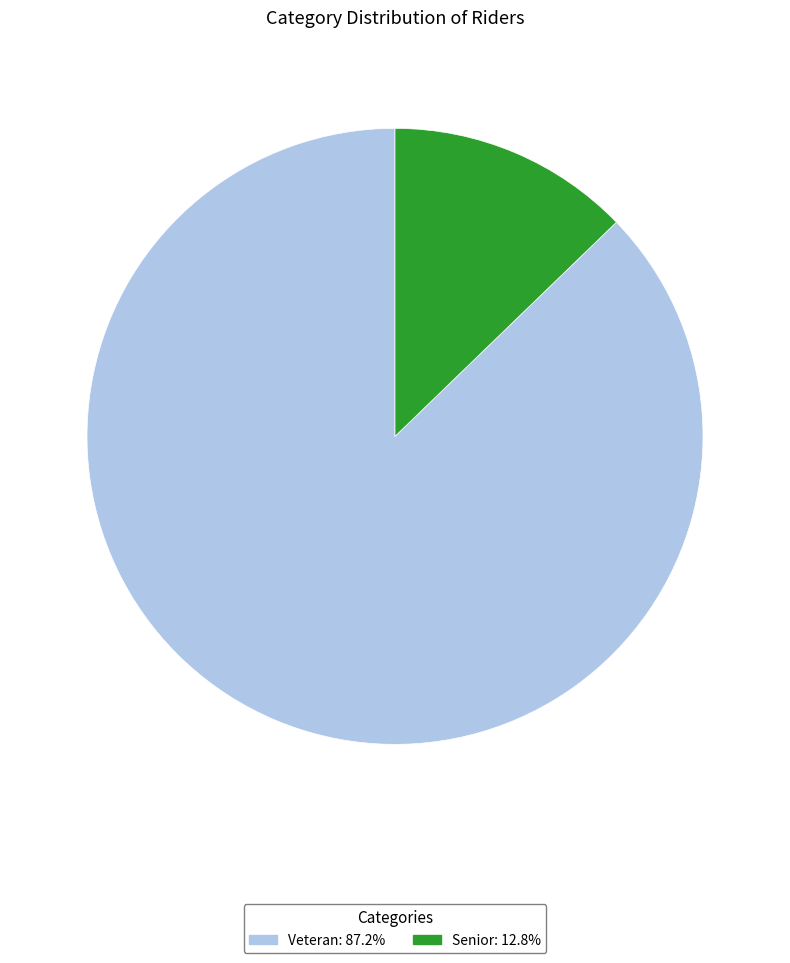

The Veteran slice represents 93% of the pie. True or false?

False